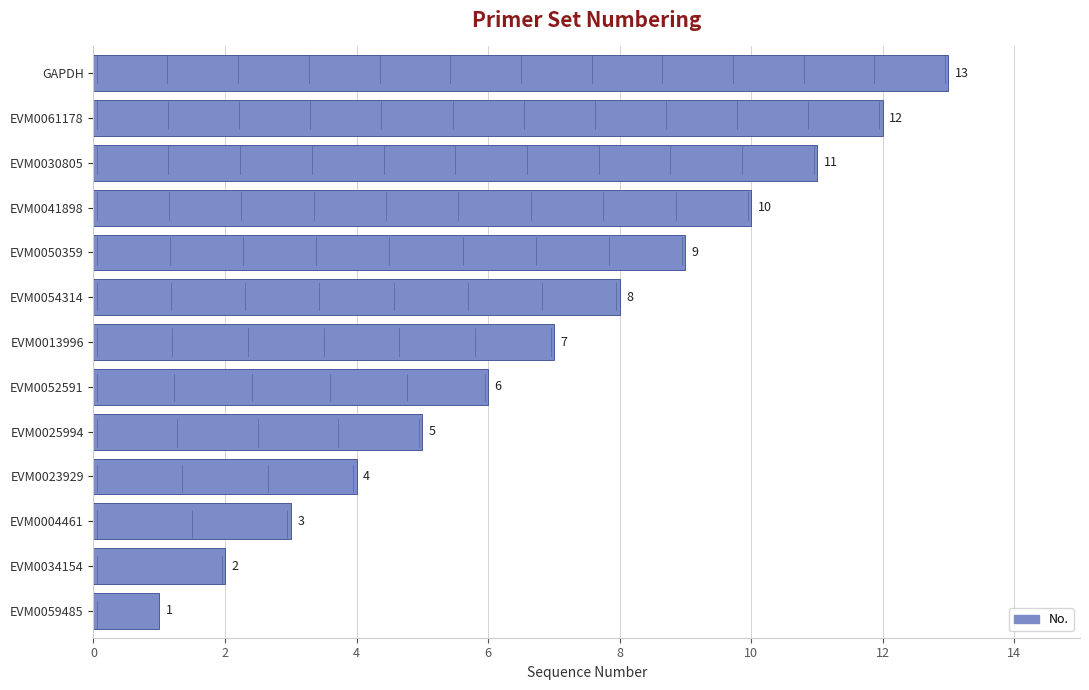

Rank the categories by value from highest to lowest.

GAPDH, EVM0061178, EVM0030805, EVM0041898, EVM0050359, EVM0054314, EVM0013996, EVM0052591, EVM0025994, EVM0023929, EVM0004461, EVM0034154, EVM0059485